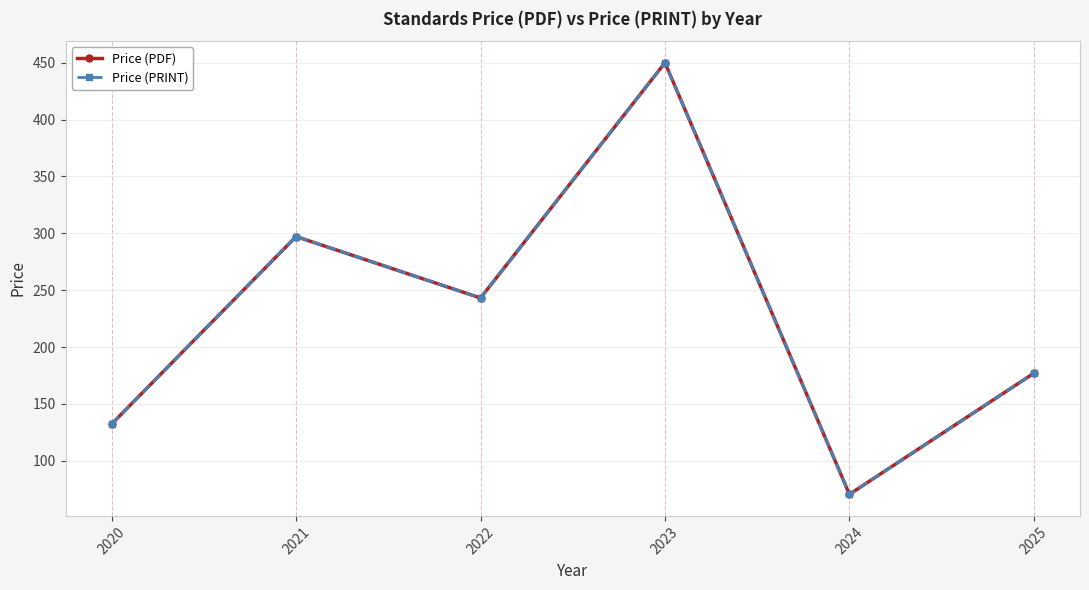

What is the total value across all series at 2024?

141.0